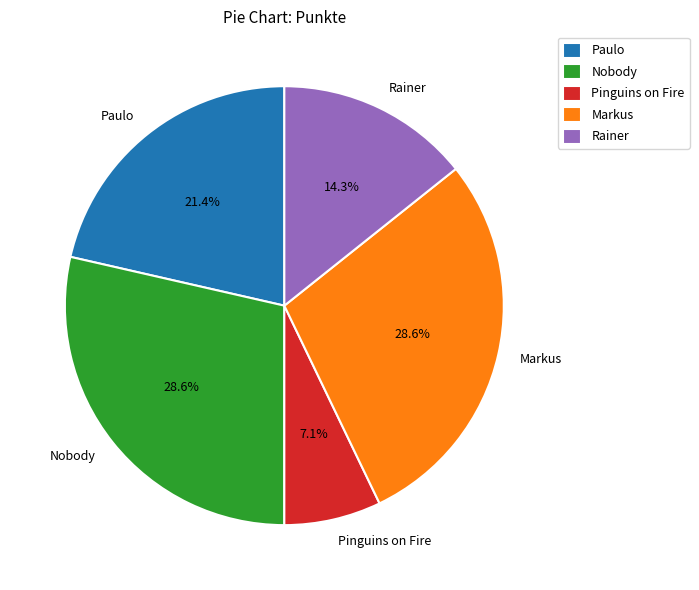

To the nearest percent, what is the combined percentage of Nobody and Markus?

57%